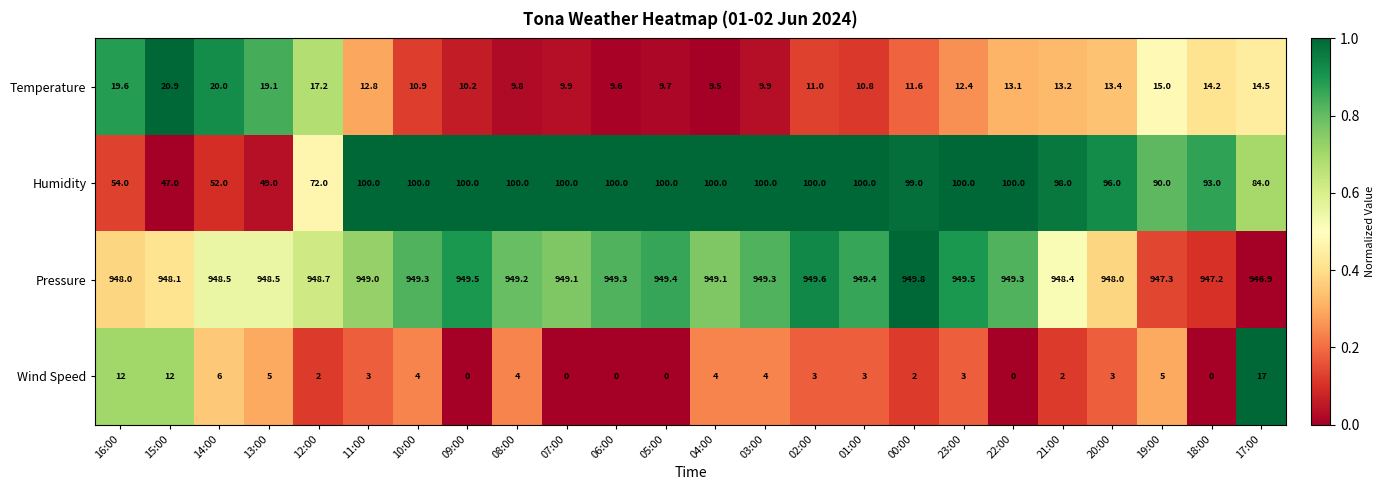

What is the sum of all Temperature values?

318.3